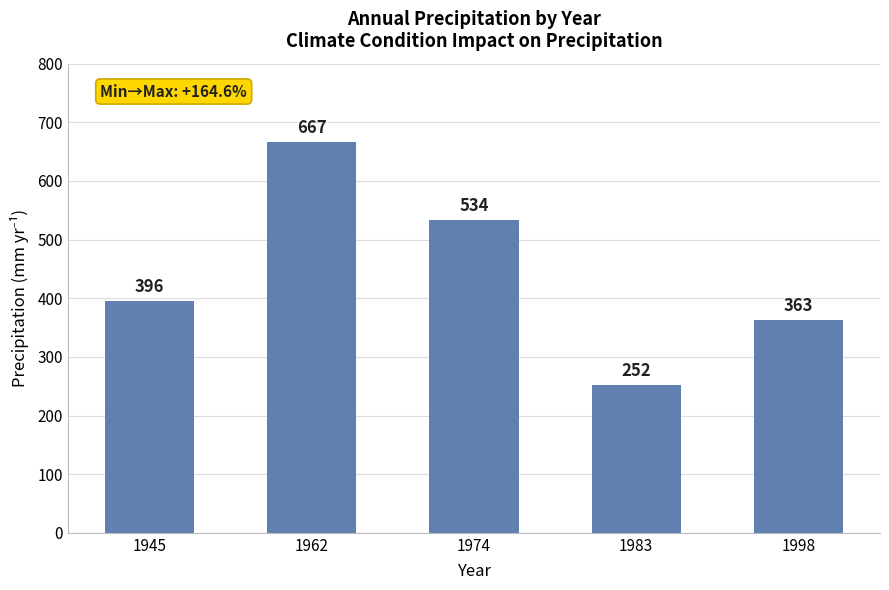

How many values are below 396?

2